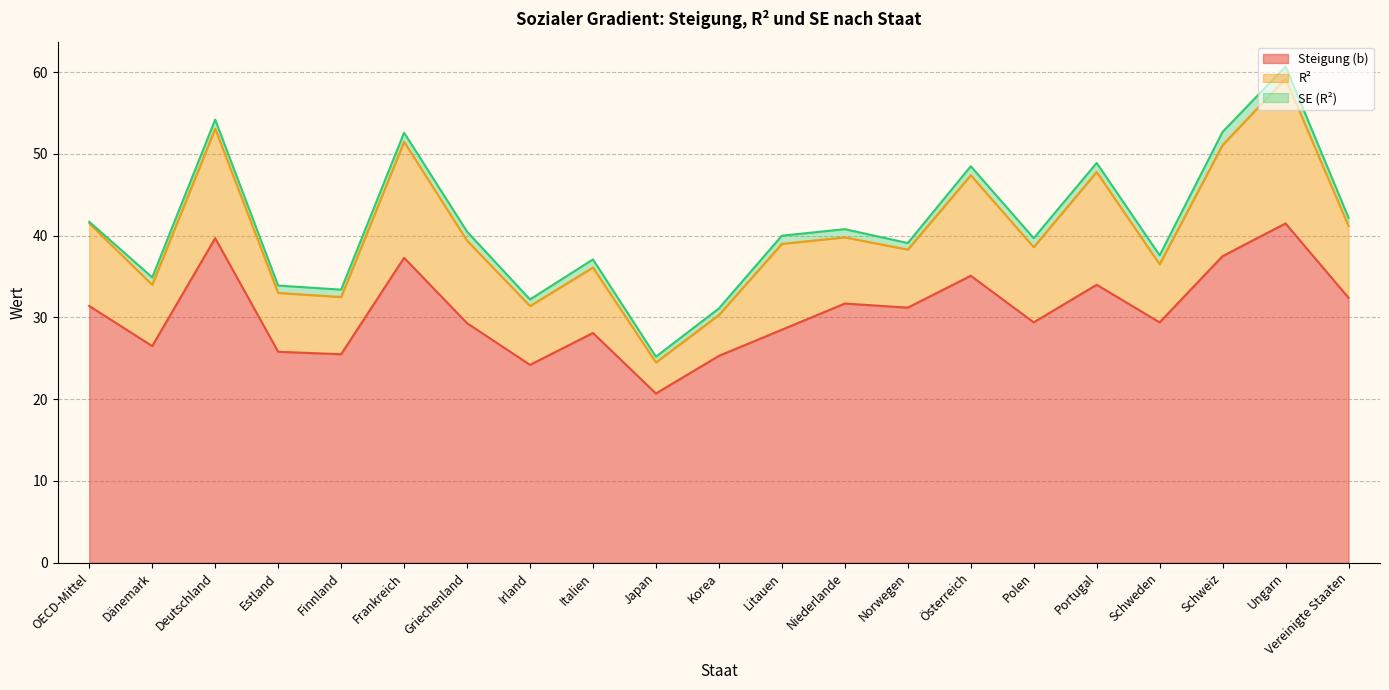

True or false: Steigung (b) and SE (R²) cross at least once.

False